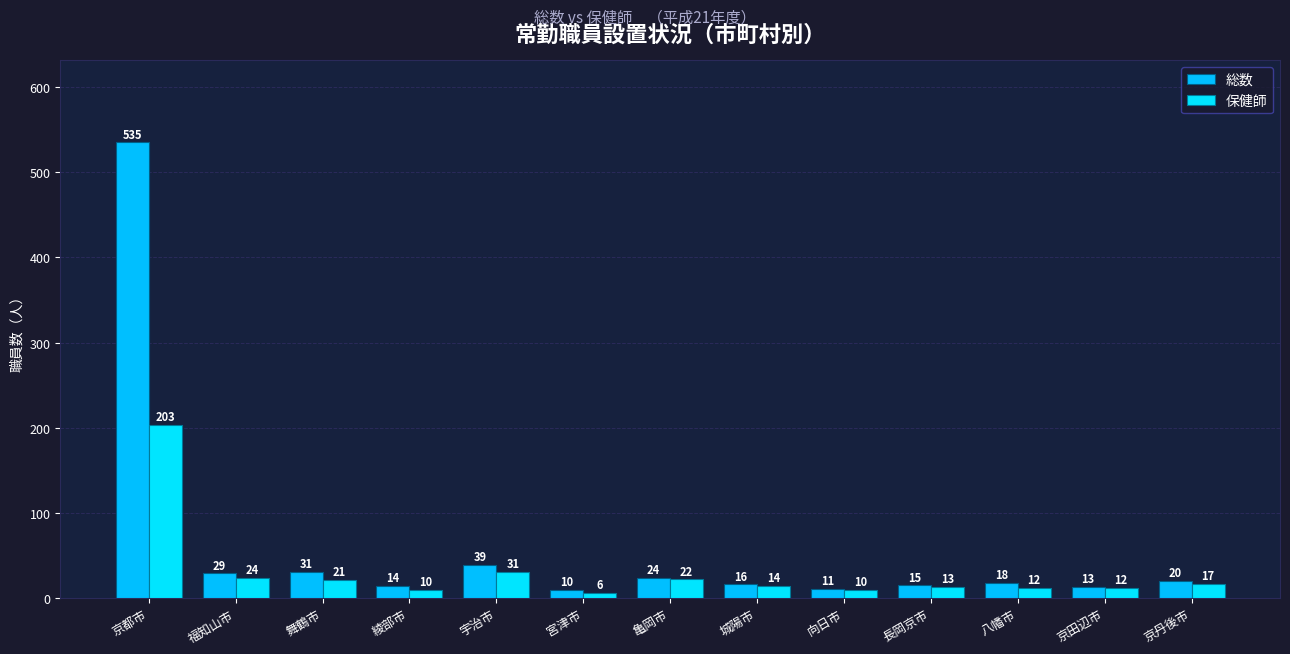

The 総数 series shows 851 at 京都市. True or false?

False